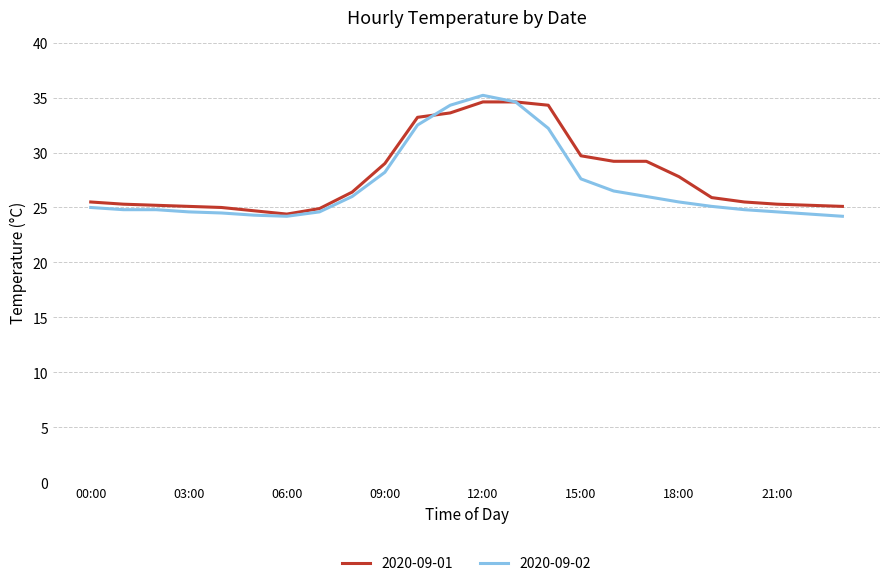

What is the lowest value of the 2020-09-02 series?

24.2